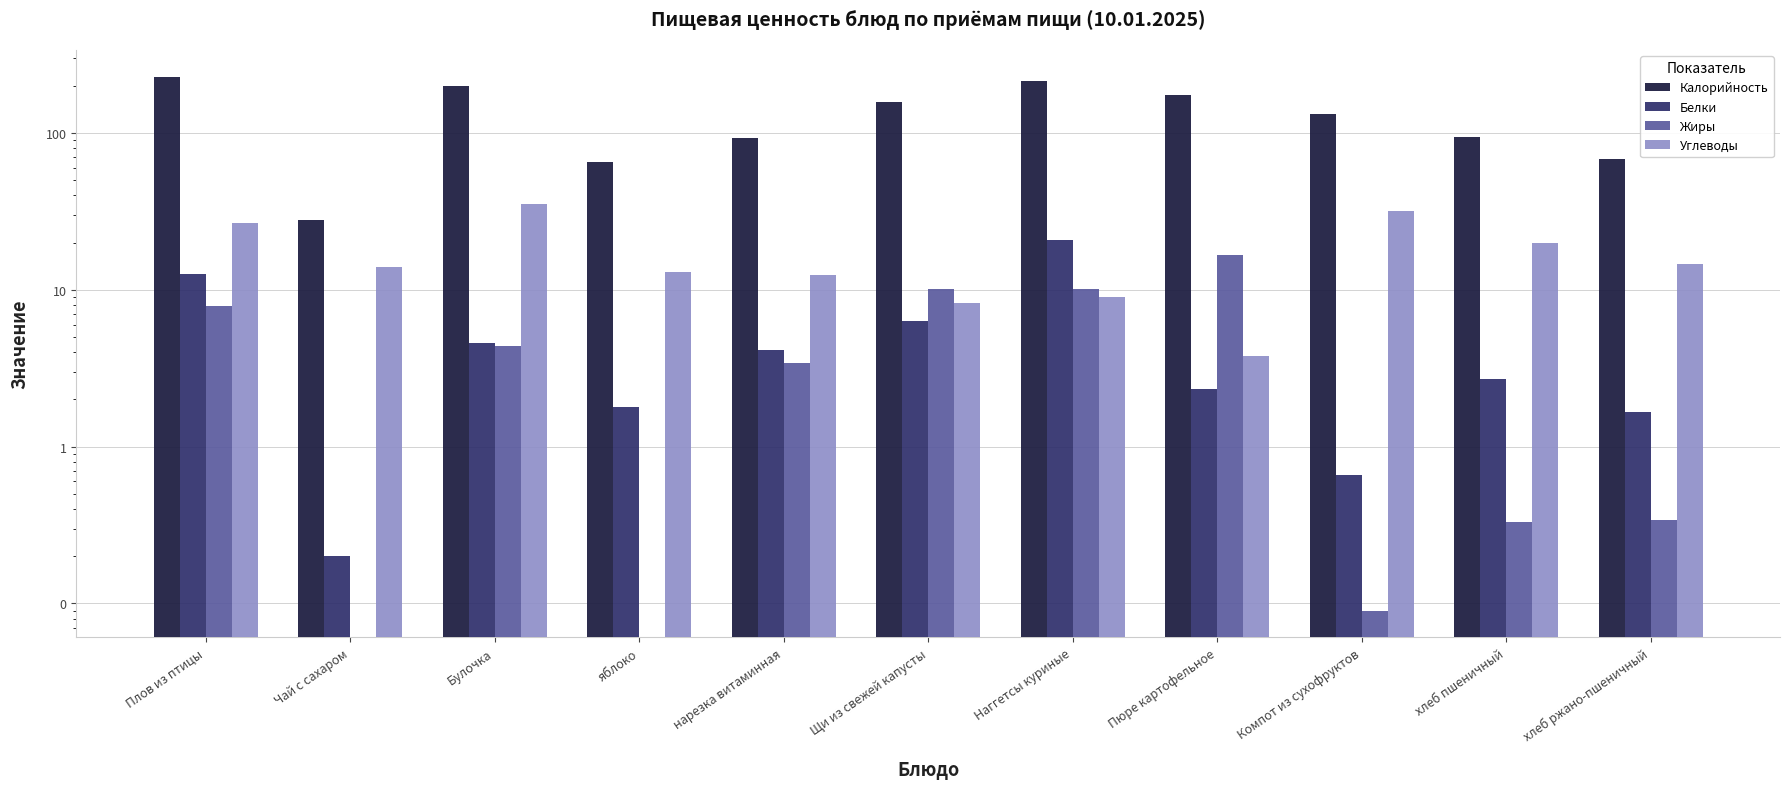

Rank the categories by Углеводы value from lowest to highest.

Пюре картофельное, Щи из свежей капусты, Наггетсы куриные, нарезка витаминная, яблоко, Чай с сахаром, хлеб ржано-пшеничный, хлеб пшеничный, Плов из птицы, Компот из сухофруктов, Булочка